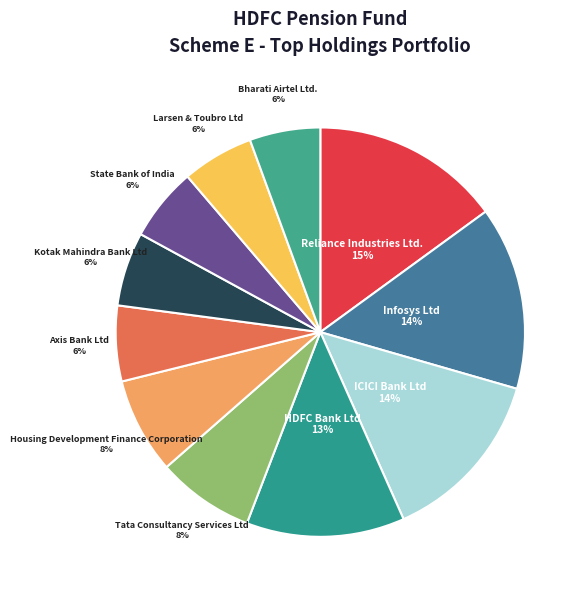

Is the sum of Bharati Airtel Ltd. and ICICI Bank Ltd greater than half?

No